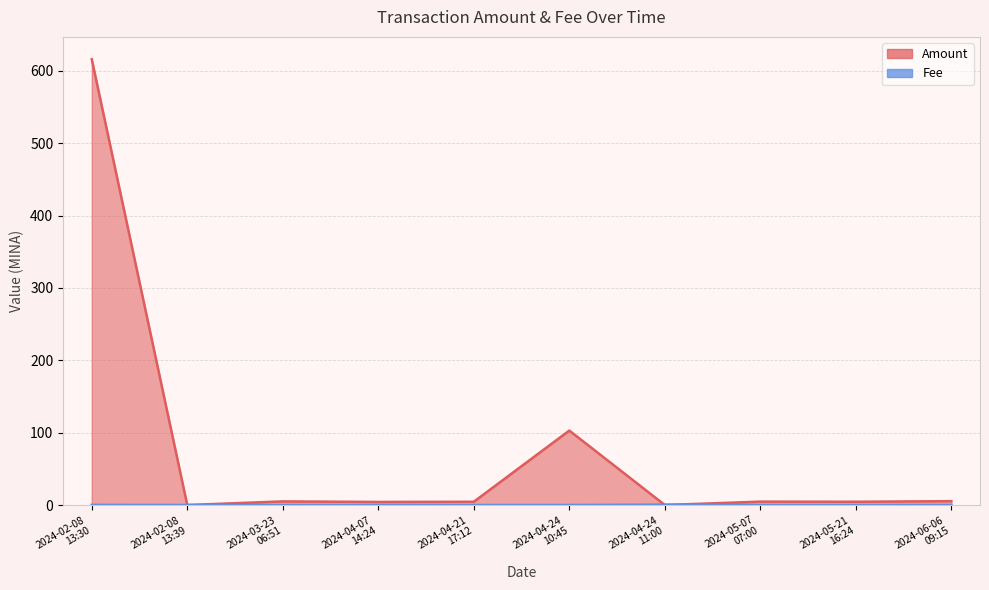

Is the value of Amount at 2024-04-24
10:45 greater than the value of Fee at 2024-03-23
06:51?

Yes